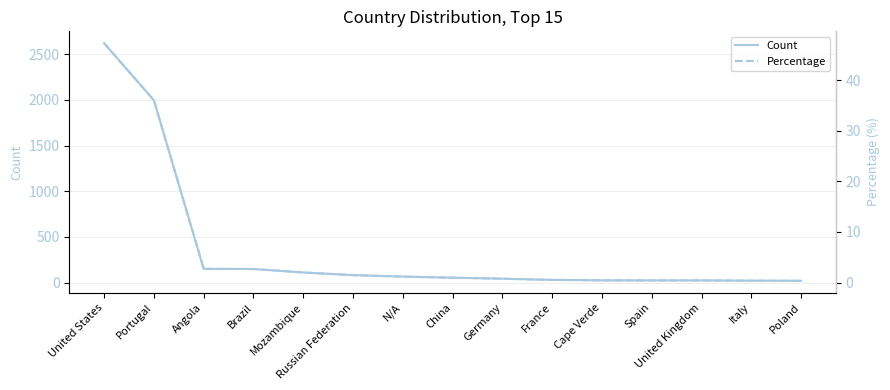

Is this an area chart (filled region under the line)?

No